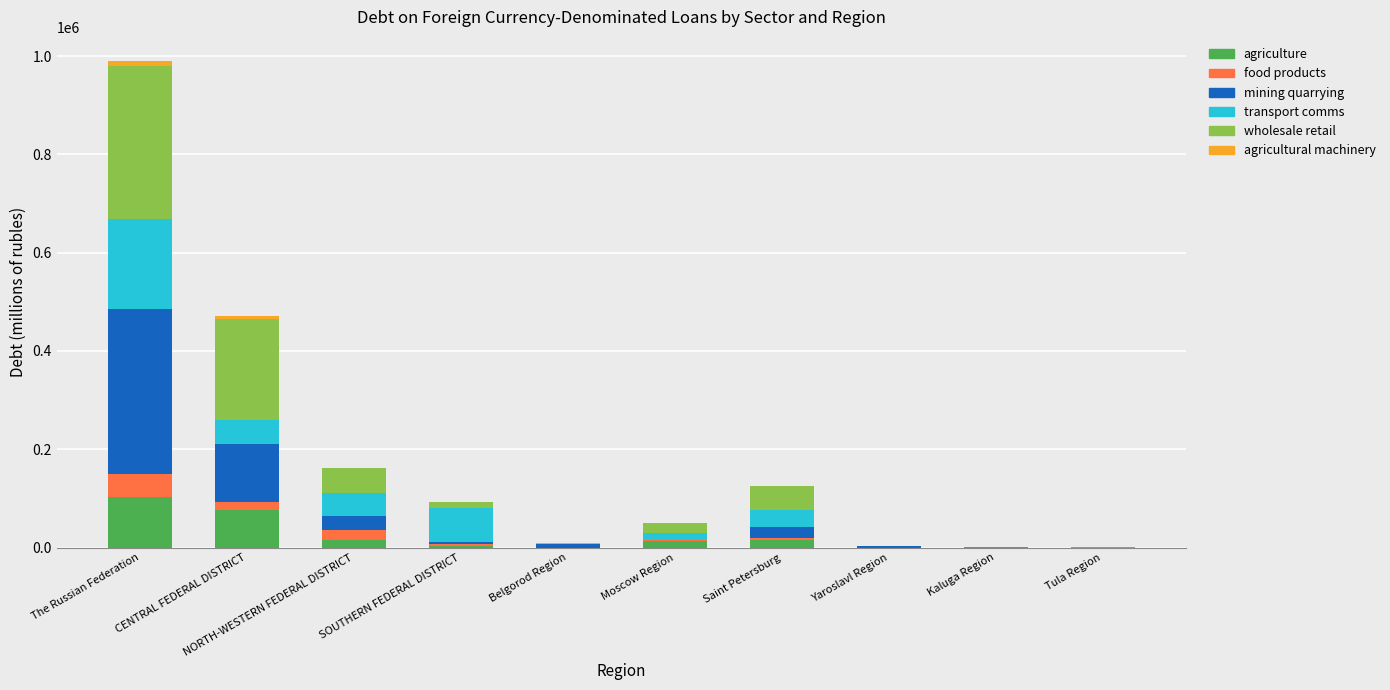

What is the sum of all agriculture values?

229041